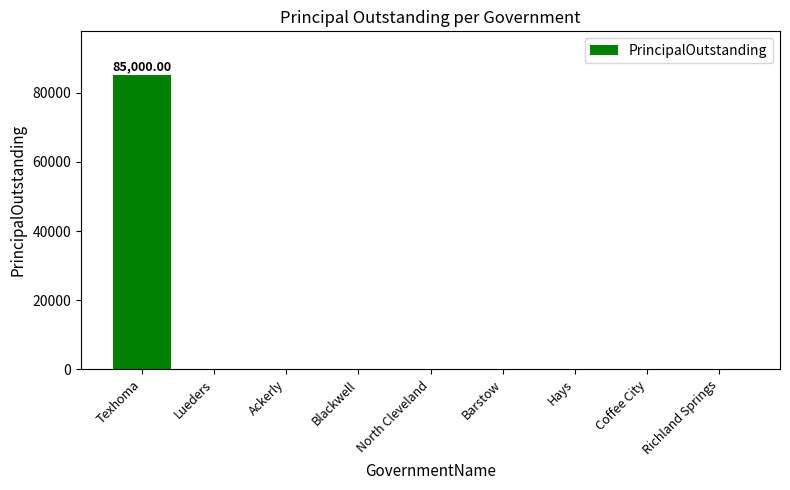

Which category has the highest value across all series?

Texhoma